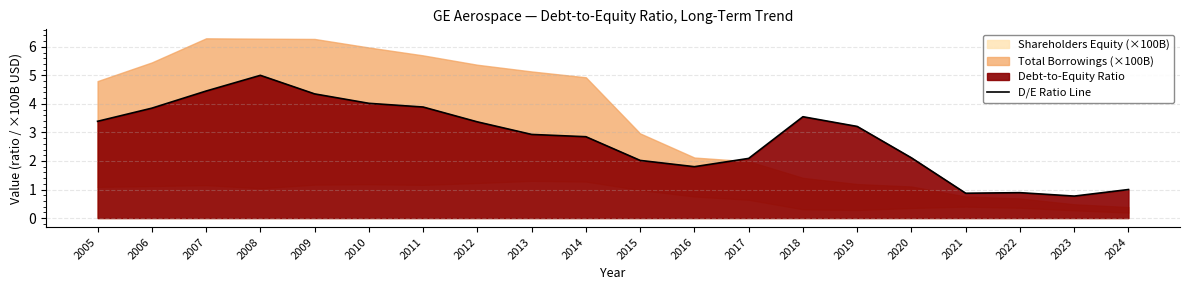

List the labels in order of value, largest first.

2008, 2007, 2009, 2010, 2011, 2006, 2018, 2005, 2012, 2019, 2013, 2014, 2020, 2017, 2015, 2016, 2024, 2022, 2021, 2023